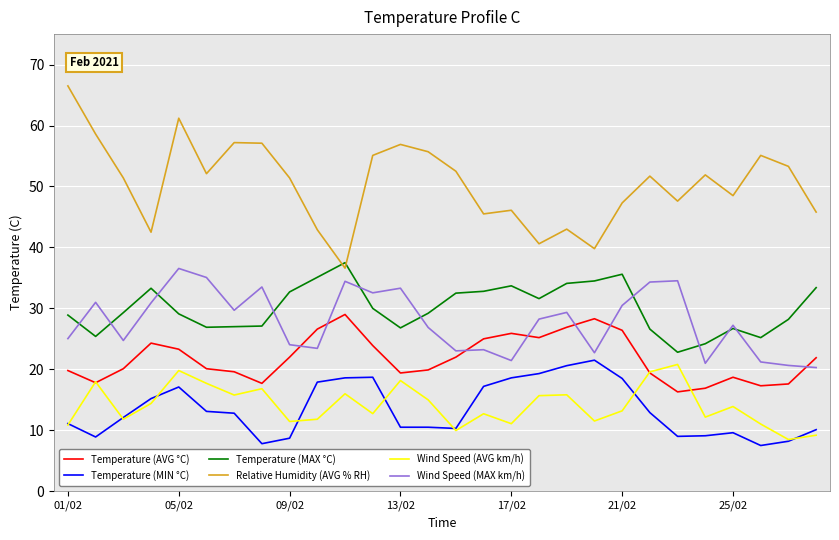

Which series has the largest total across all categories?

Relative Humidity (AVG % RH)